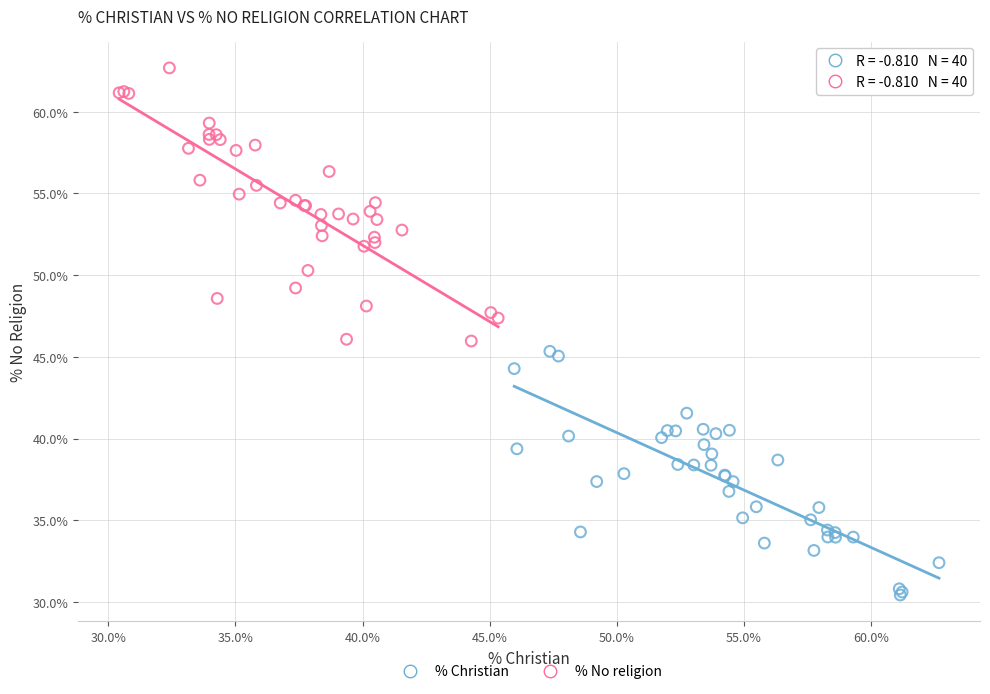

Which series reaches the minimum Y coordinate?

% Christian